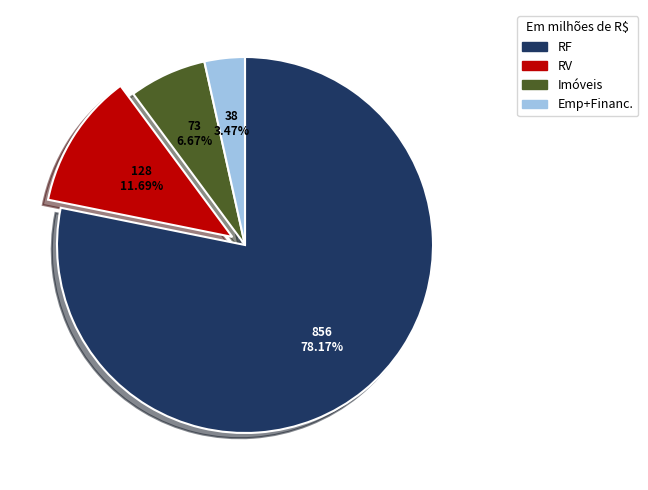

Approximately how many times larger is the value at RF compared to RV?

6.7